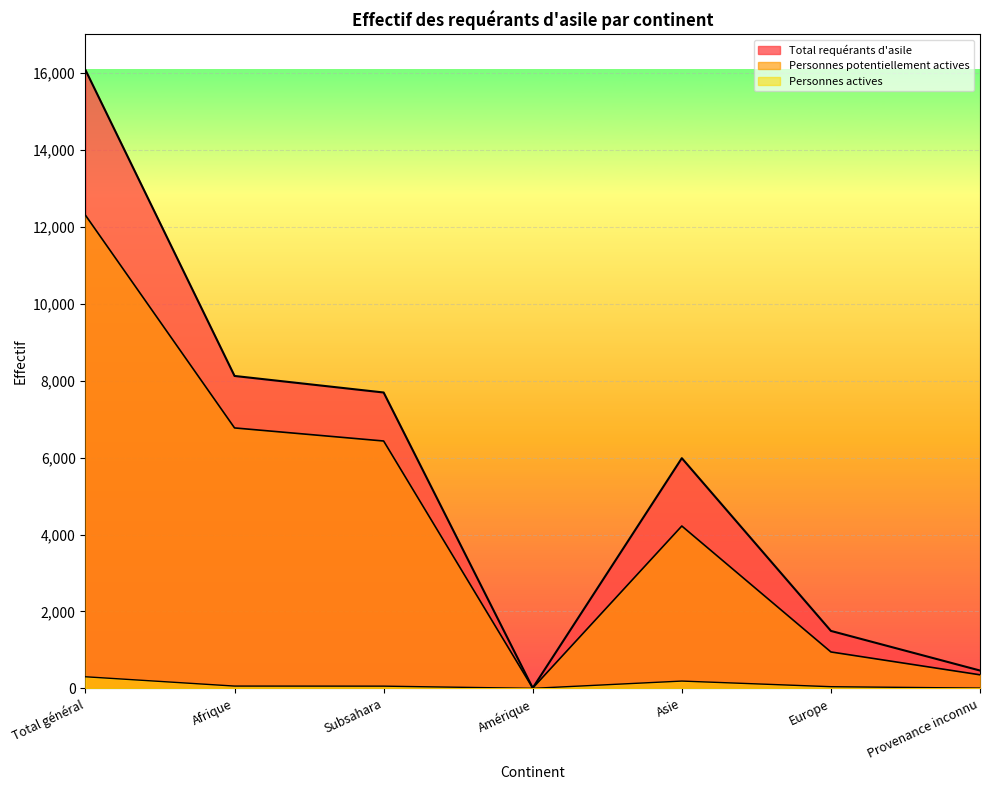

What is the value of the Total requérants d'asile point at the 6th from the left?

1494